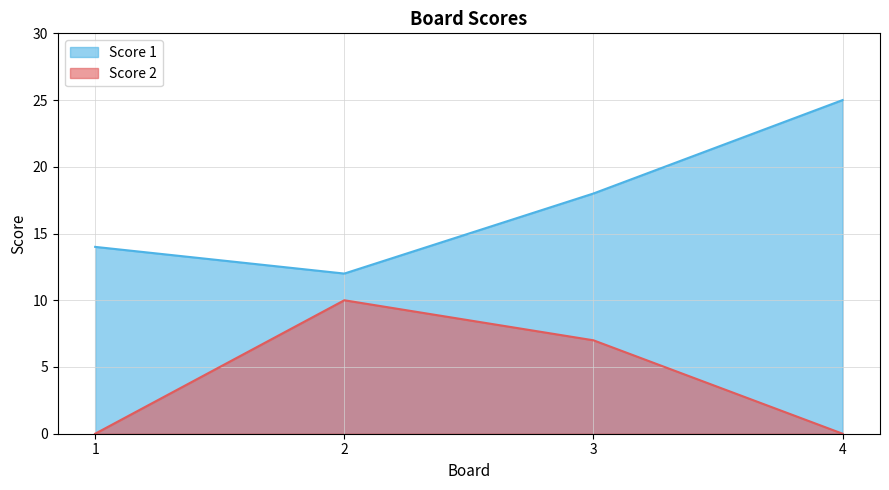

At which category is the sum across all series the highest?

3